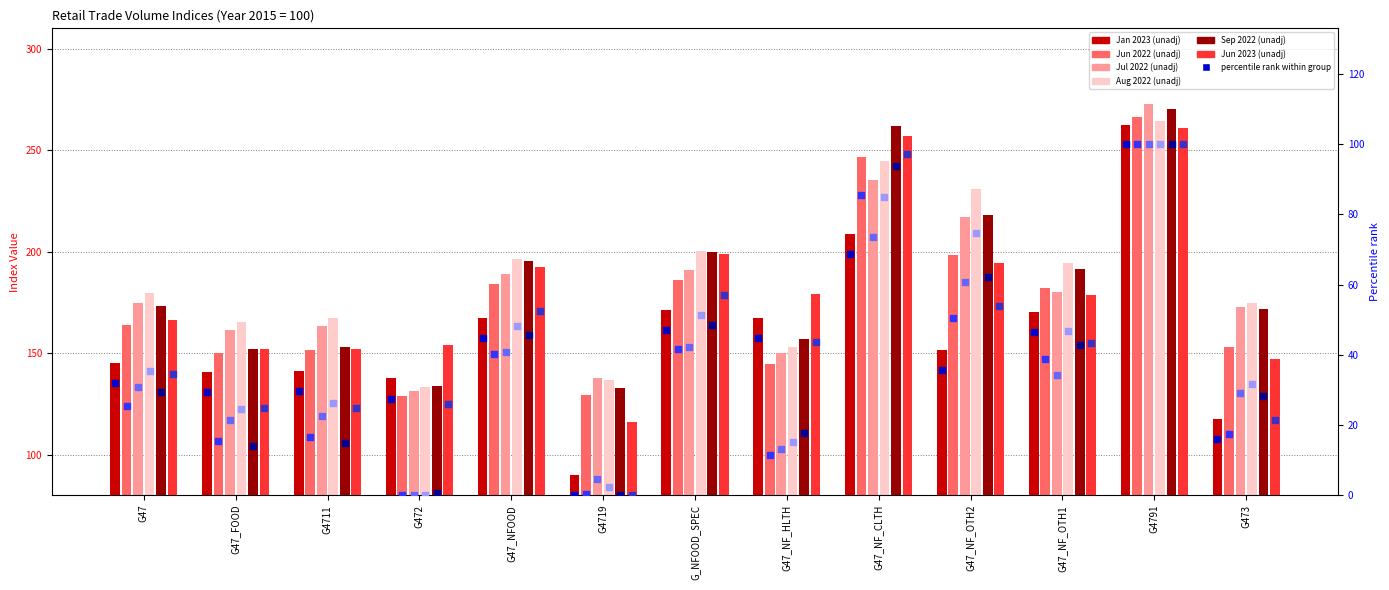

What is the total value across all series at G47?

1002.6